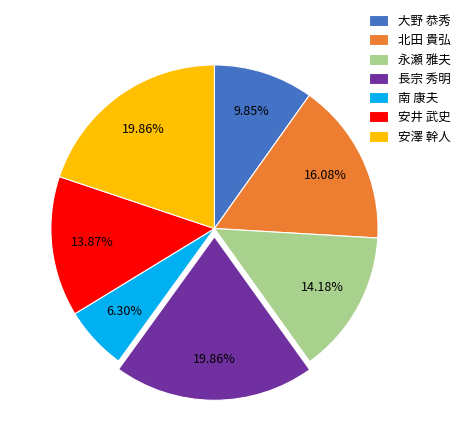

What percentage do 安井 武史 and 長宗 秀明 together represent?

33.7%